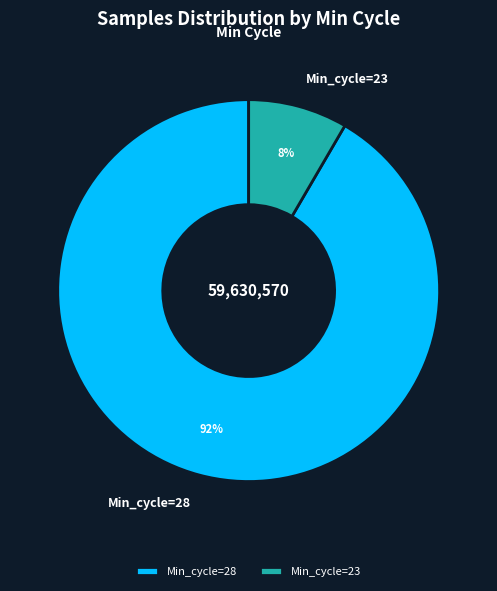

Count the number of slices in the pie.

2